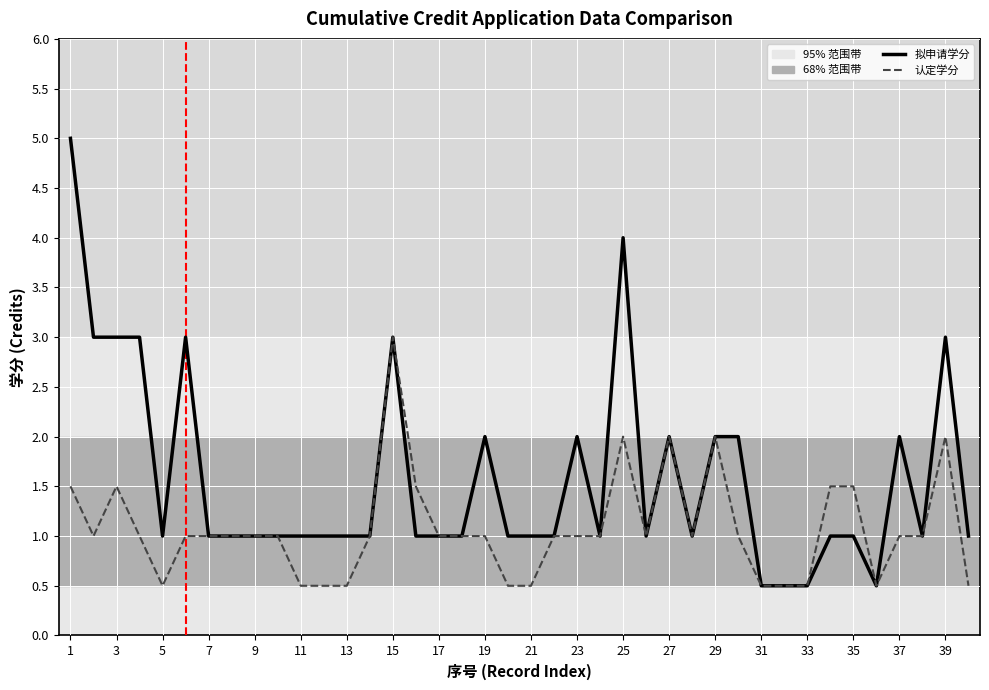

How many lines are shown in the chart?

2